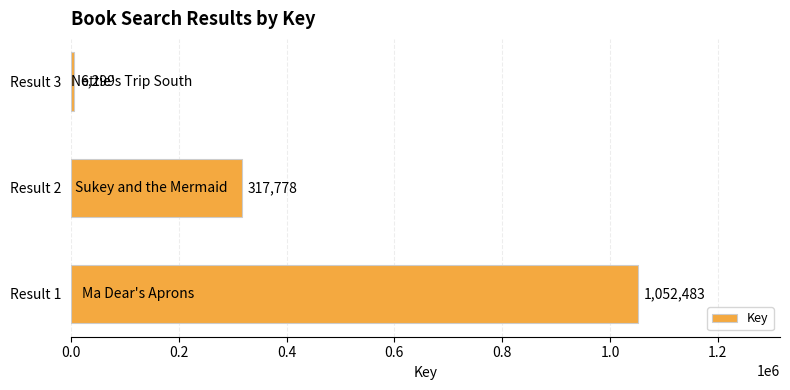

Does the chart contain any negative values?

No